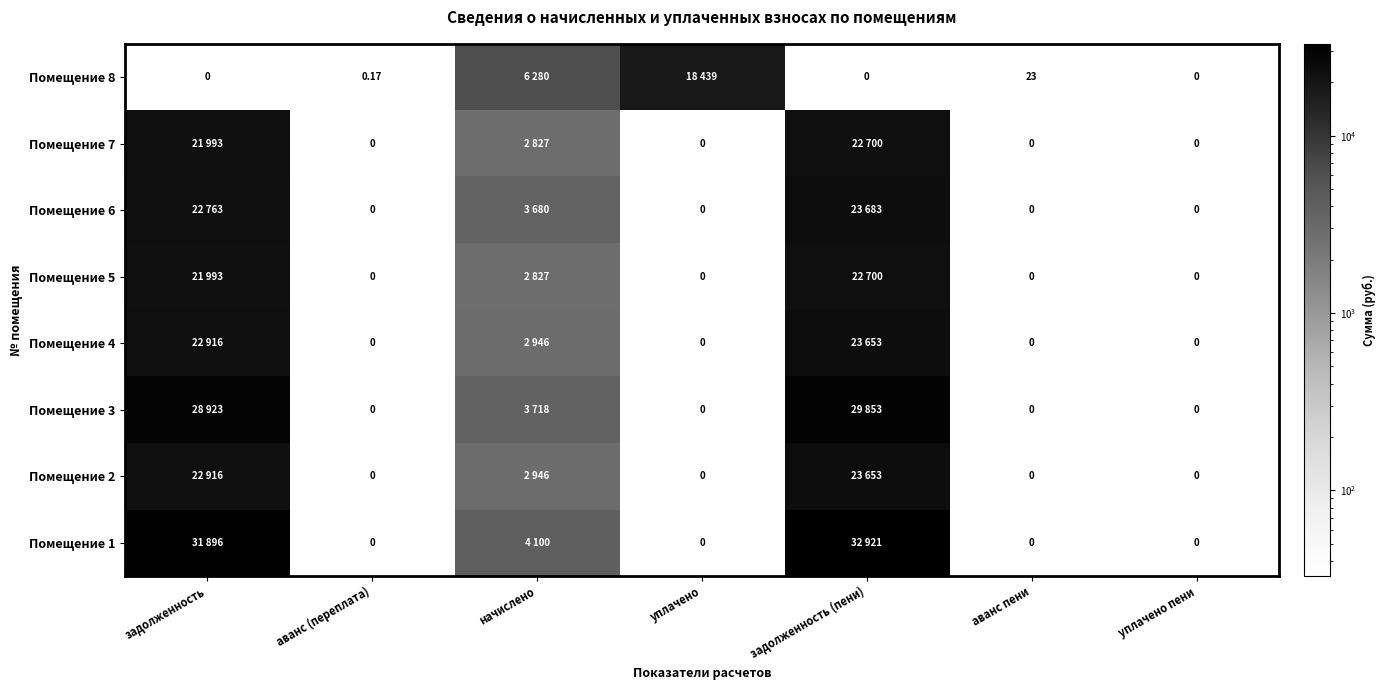

Where is Помещение 8 nearest to the value 9219?

начислено